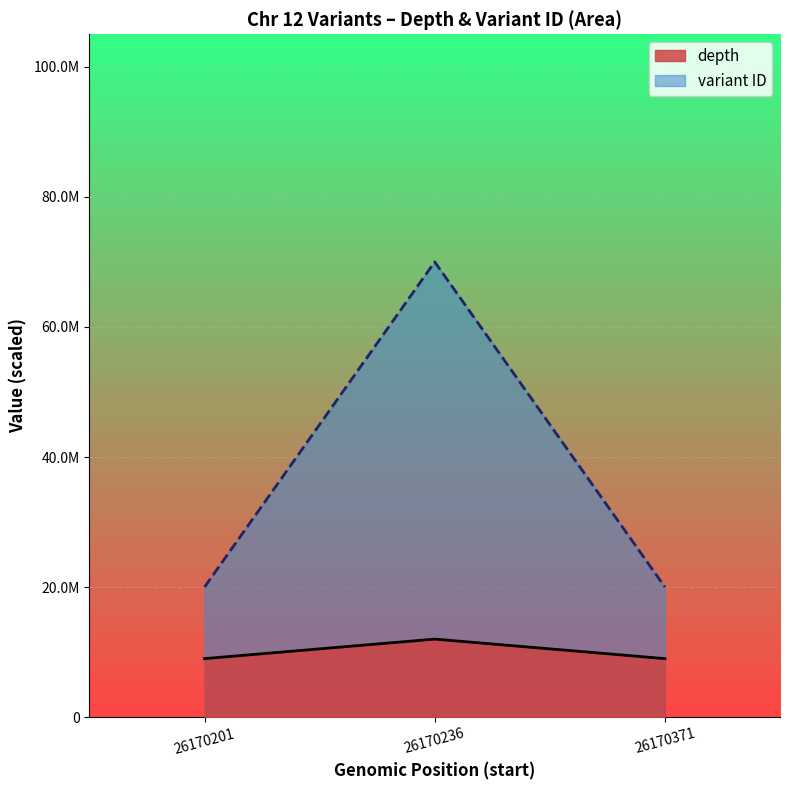

What is the approximate value of depth at 26170201?

9000000.0